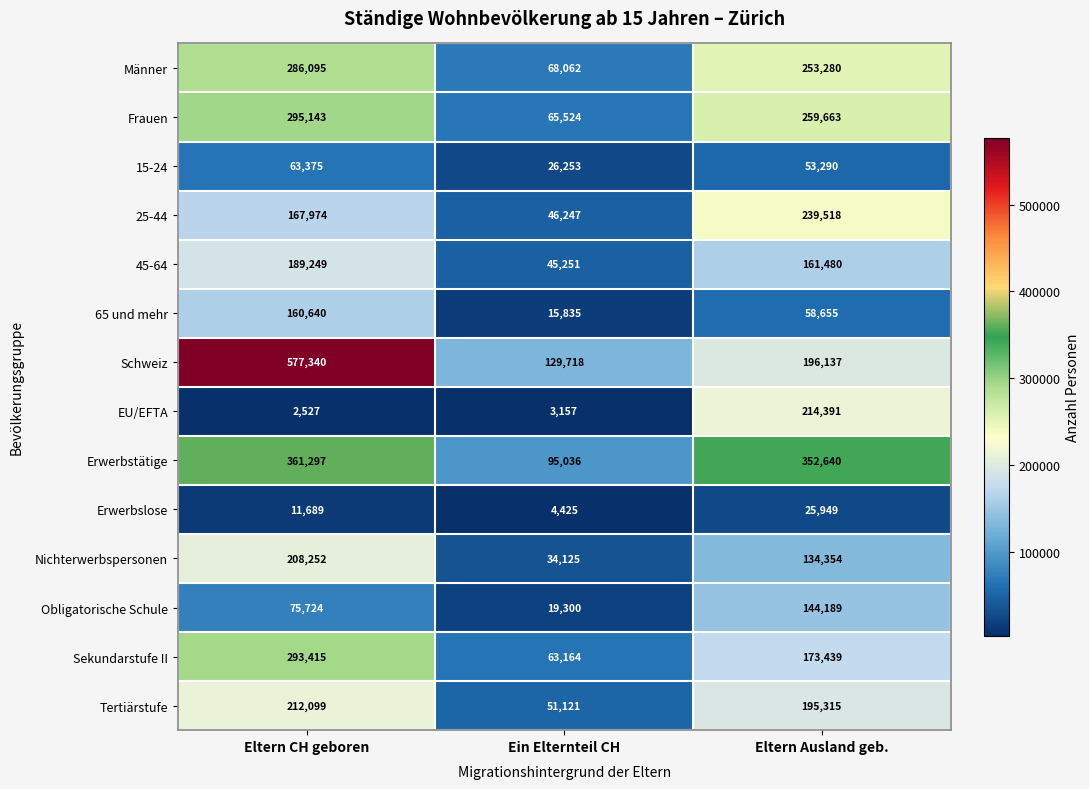

Which series has the widest spread of values?

Schweiz